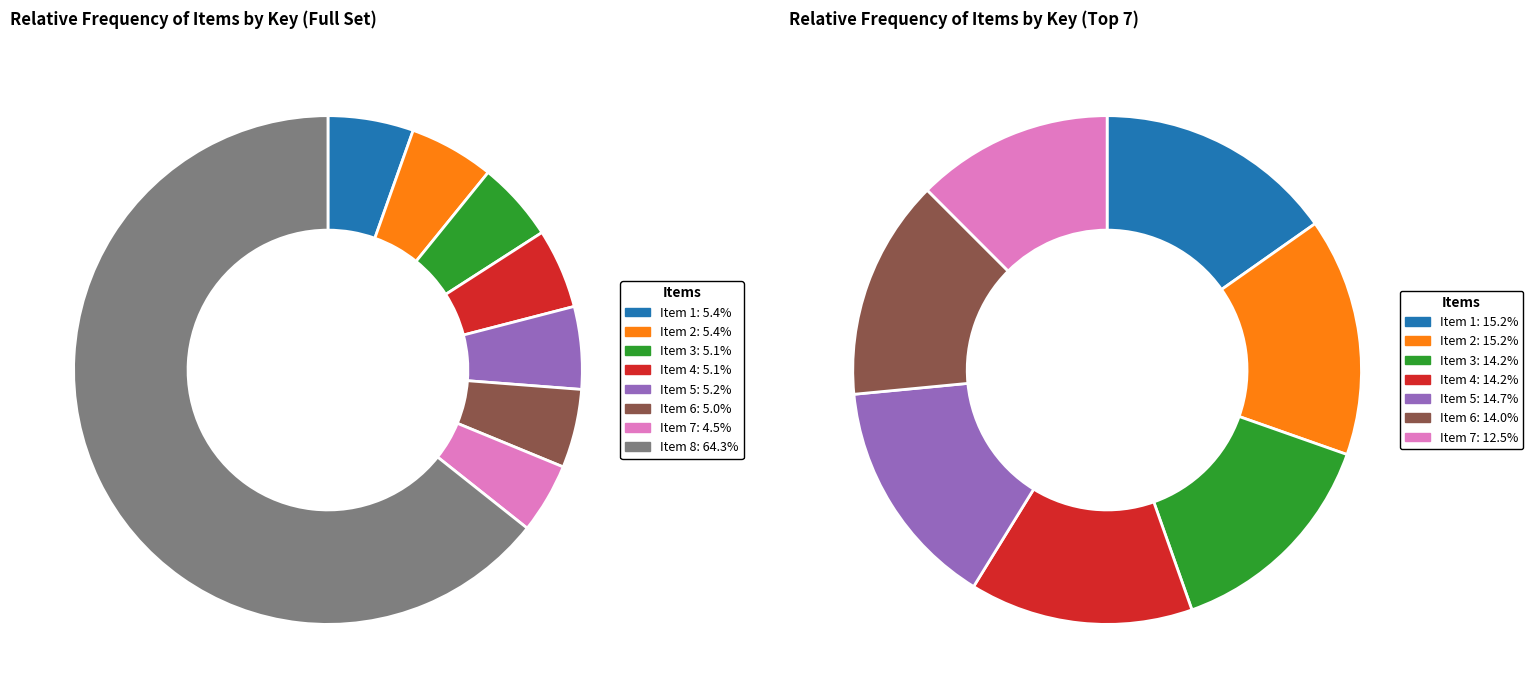

To the nearest percent, what is the difference between the largest and smallest slice percentages?

60%